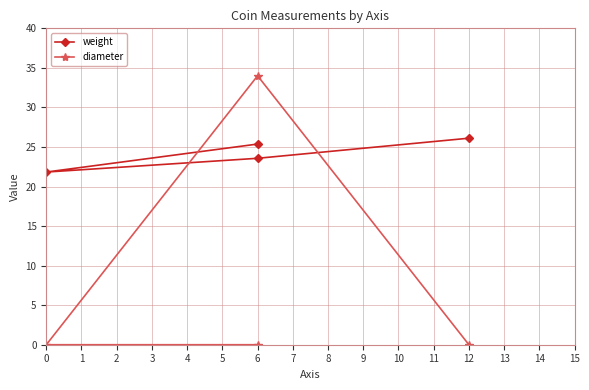

Which series ends up on top after the final intersection of weight and diameter?

weight